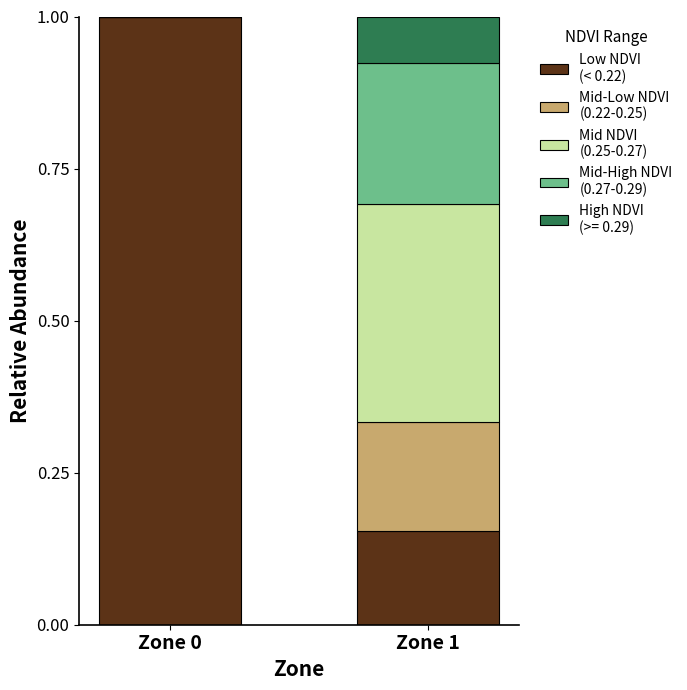

What is the total value across all series at Zone 0?

1.0